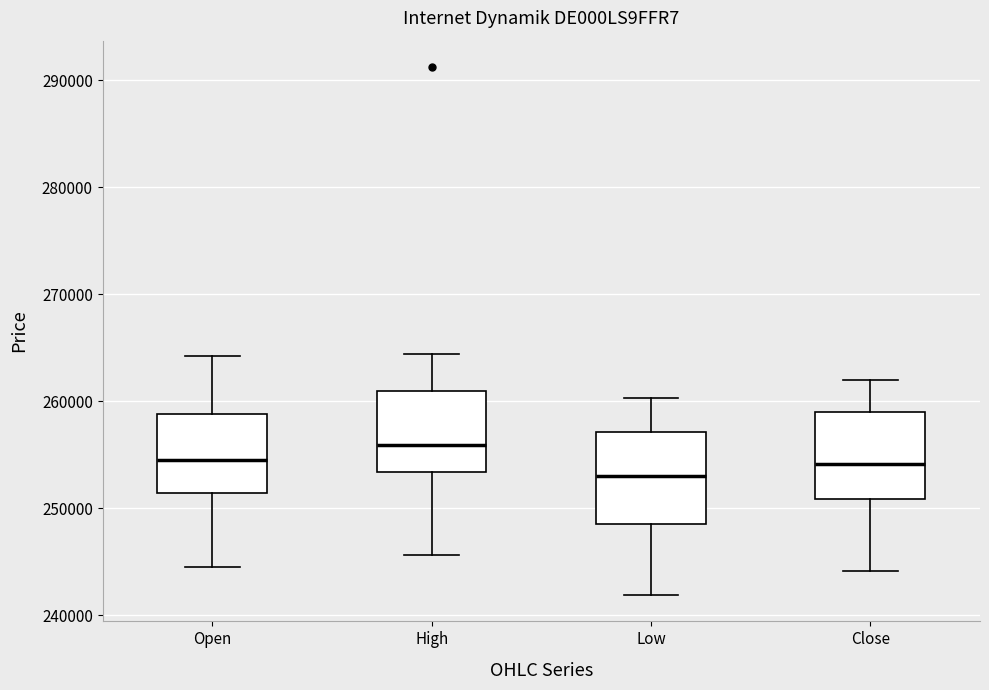

Reading left to right, transcribe this box plot: for each box, give where its median line is, the range the box spans, and where its two whiskers end, as read against the y-axis. The values are not printed on the chart, so give them approximately, as read against the axis.

Open: median 254000, box 251000 to 259000, whiskers 244000 to 264000
High: median 256000, box 253000 to 261000, whiskers 246000 to 264000
Low: median 253000, box 249000 to 257000, whiskers 242000 to 260000
Close: median 254000, box 251000 to 259000, whiskers 244000 to 262000